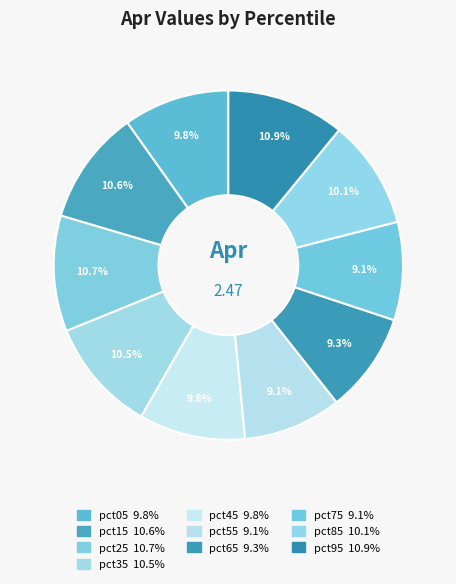

Count the number of slices in the pie.

10